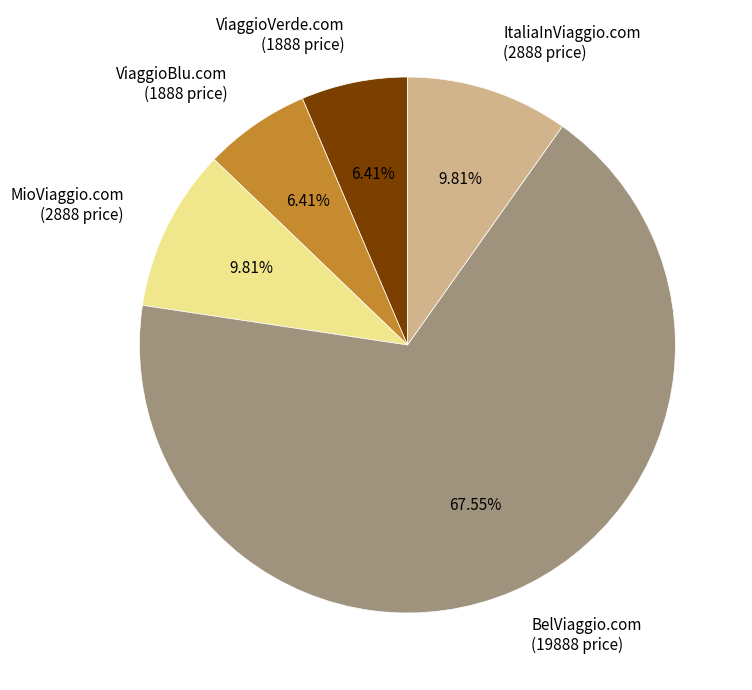

What is the largest slice in the pie chart?

BelViaggio.com